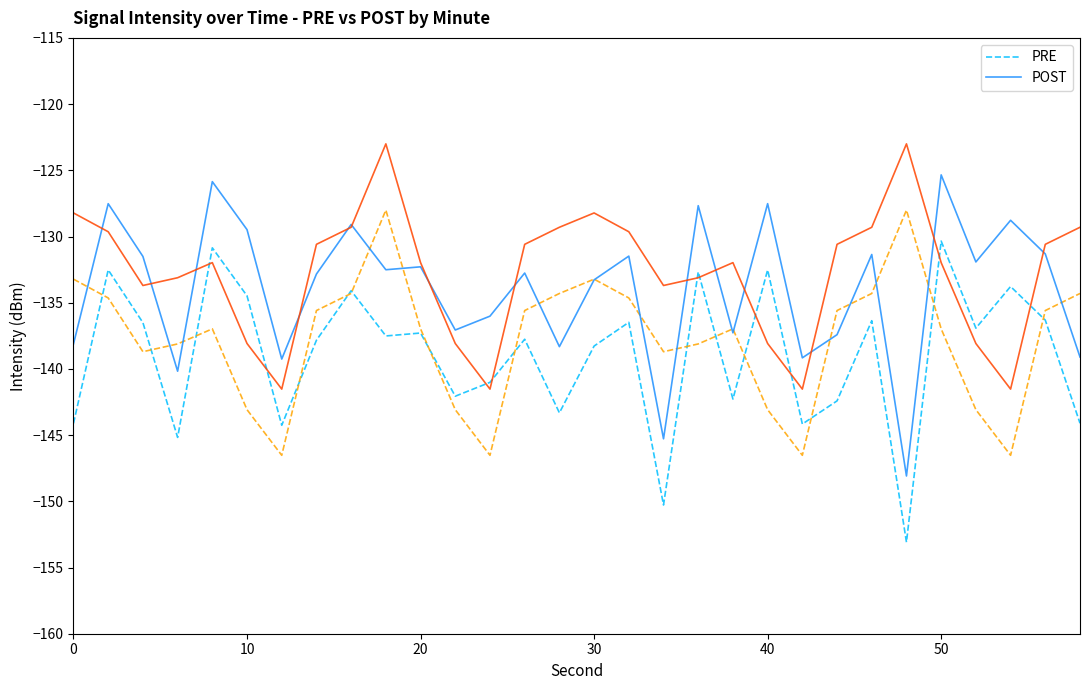

What is the difference between the second highest and second lowest values in the POST series?

19.4